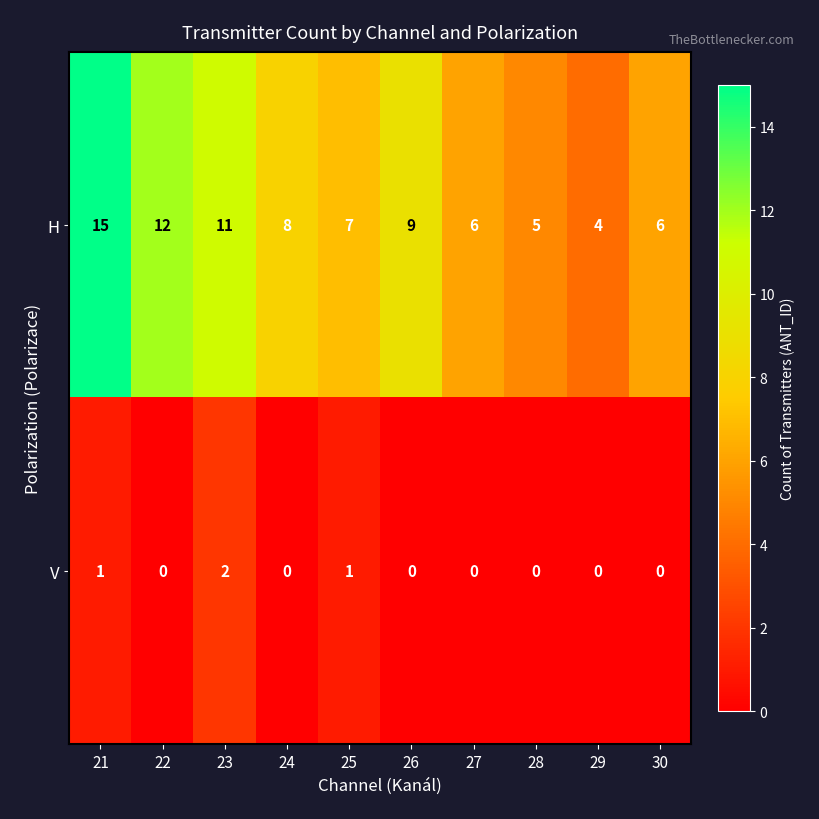

What is the difference between the H values at 21 and 30?

9